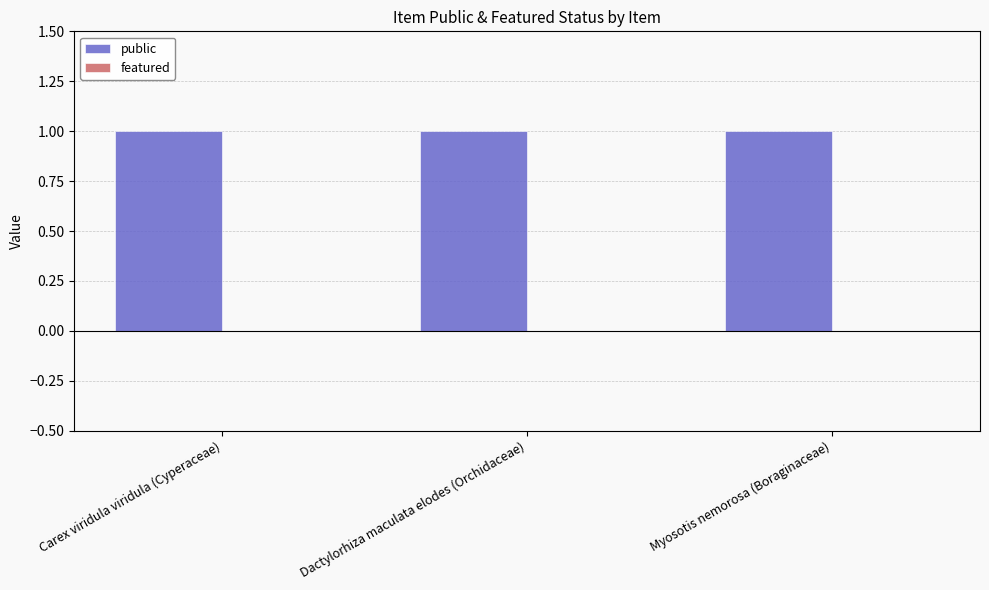

Which label corresponds to the largest value in the chart?

Carex viridula viridula (Cyperaceae)